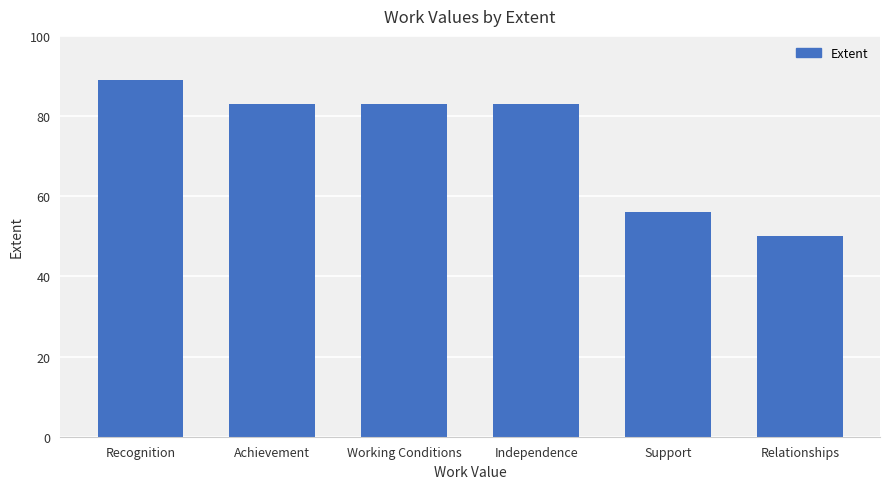

What is the sum of the values at Achievement and Relationships?

133